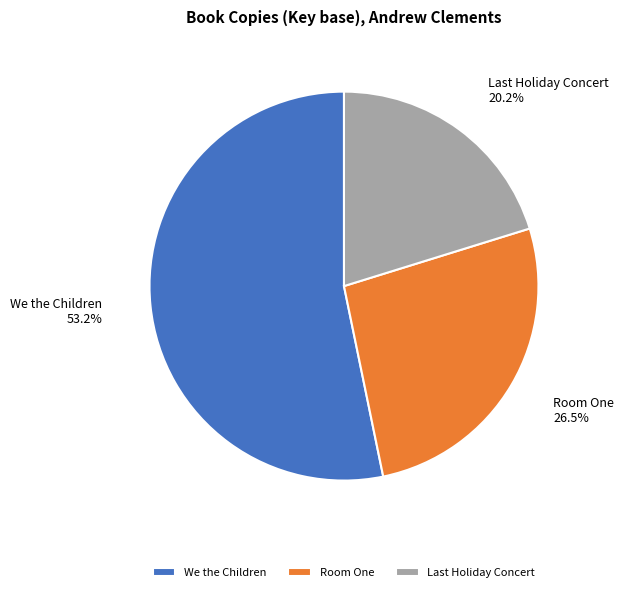

What is the largest slice in the pie chart?

We the Children